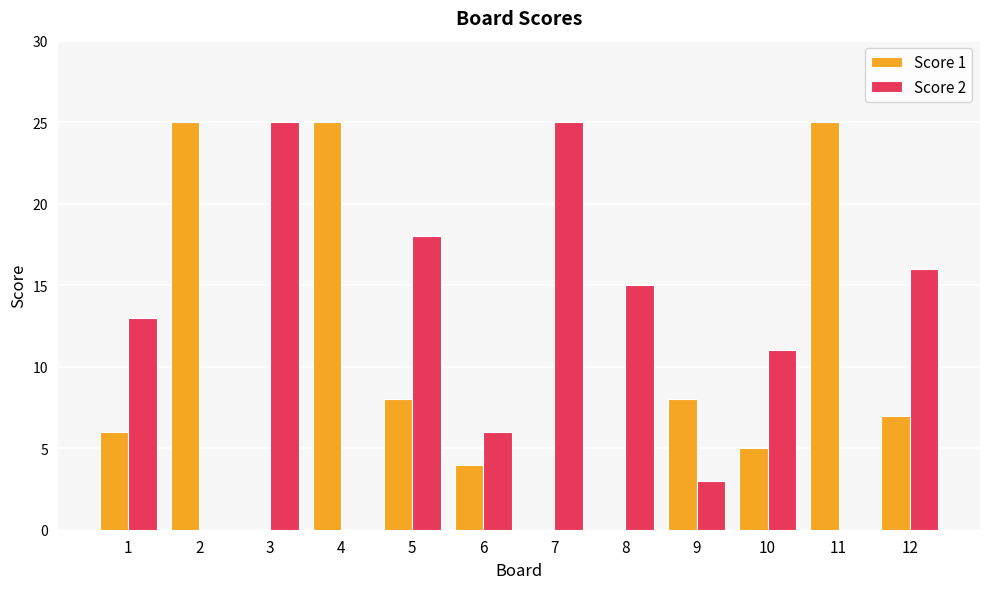

Read the Score 1 value at 9.

8